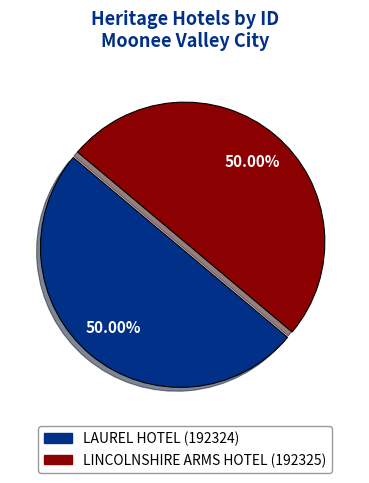

To the nearest percent, what is the combined percentage of LINCOLNSHIRE ARMS HOTEL and LAUREL HOTEL?

100%